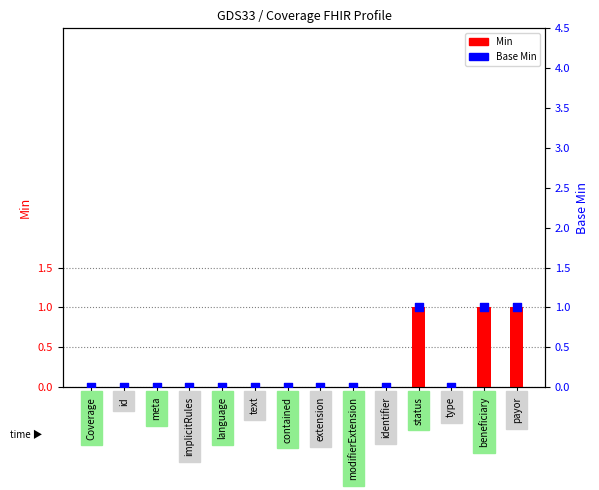

At which category is the sum across all series the highest?

status